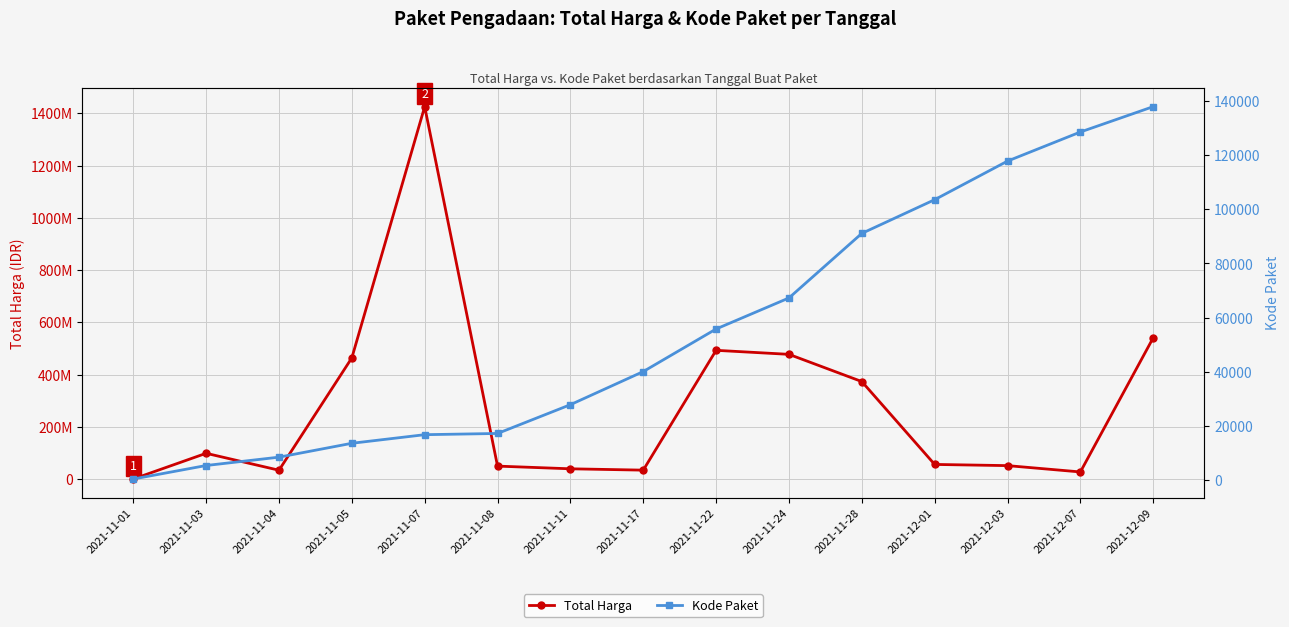

Which series has the largest range (max minus min)?

Total Harga